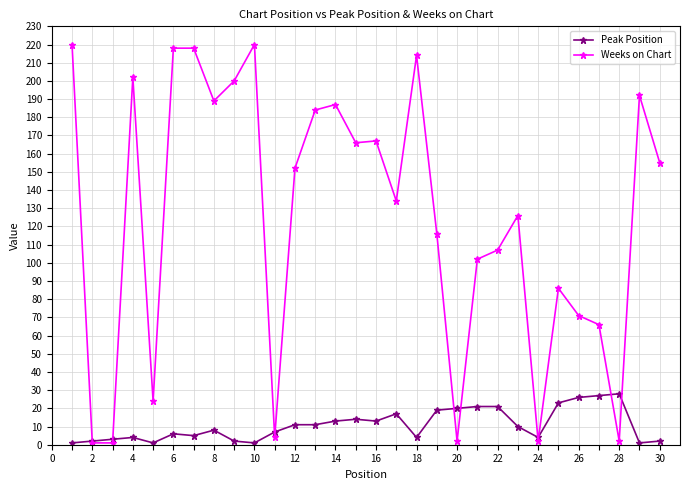

Which series ends up on top after the final intersection of Peak Position and Weeks on Chart?

Weeks on Chart